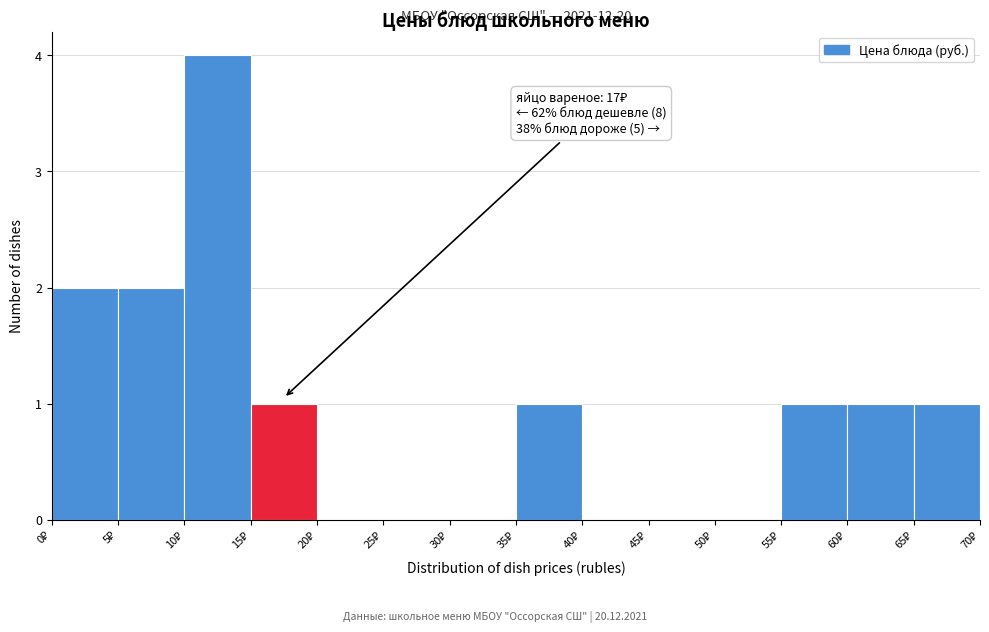

Over which range of the x-axis is the bar tallest?

10 to 15